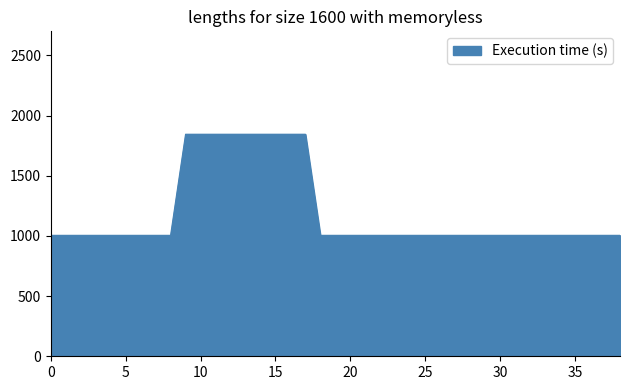

What is the average value?

1199